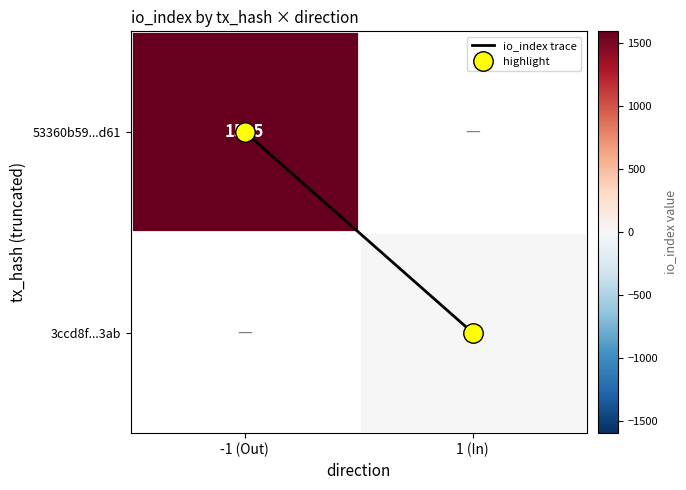

The value of 3ccd8f...3ab at 1 (In) is 2.8. True or false?

False